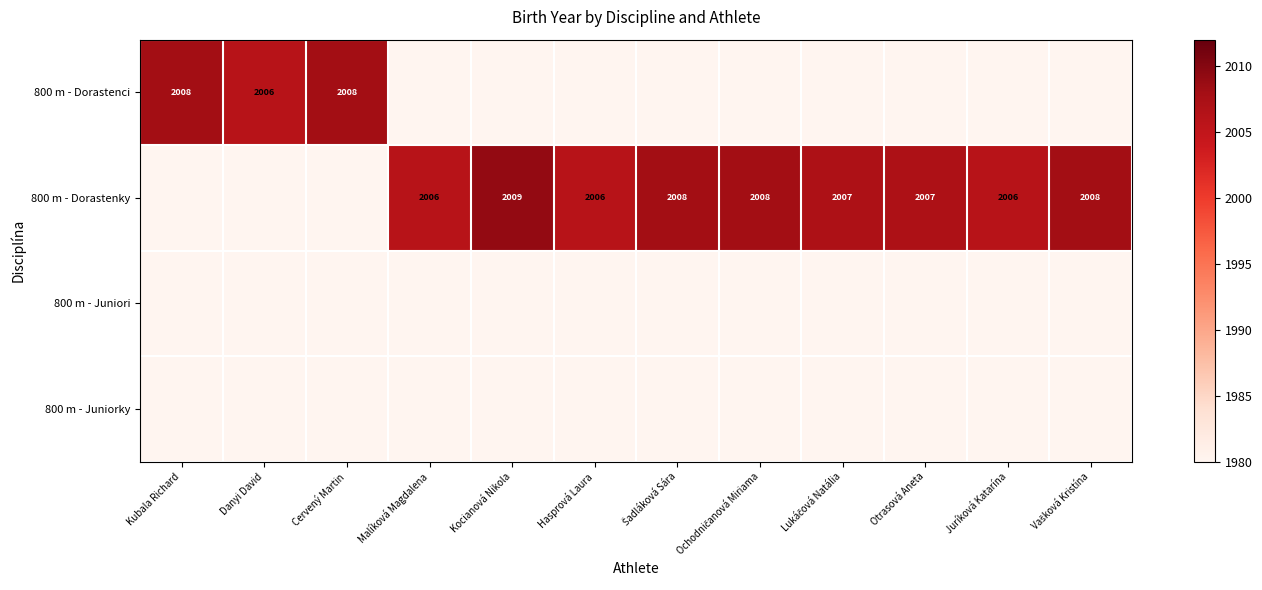

The value of 800 m - Dorastenky at Hasprová Laura is 2006. True or false?

True